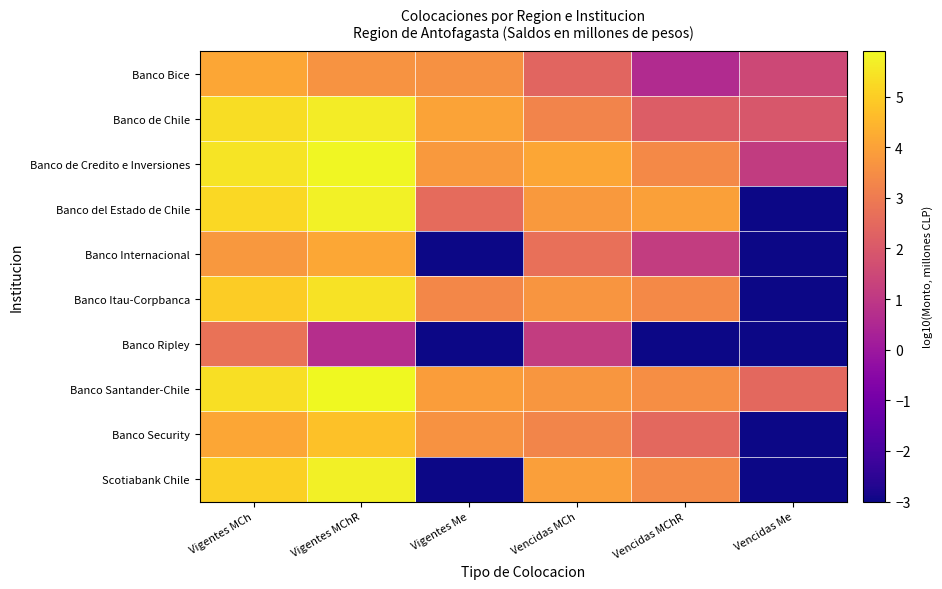

Rank the series at Vigentes MChR from highest to lowest value.

Banco Santander-Chile, Banco de Credito e Inversiones, Banco del Estado de Chile, Scotiabank Chile, Banco de Chile, Banco Itau-Corpbanca, Banco Security, Banco Internacional, Banco Bice, Banco Ripley